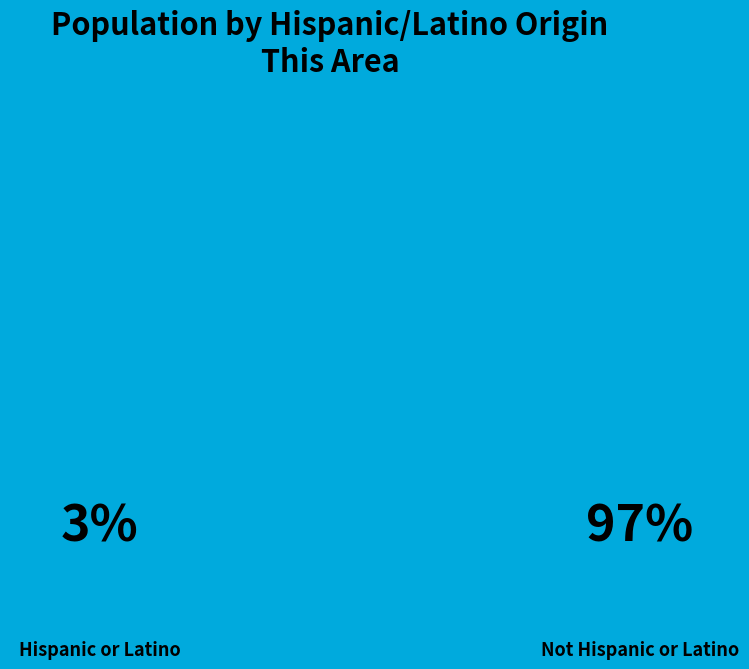

How many slices are in this pie chart?

2